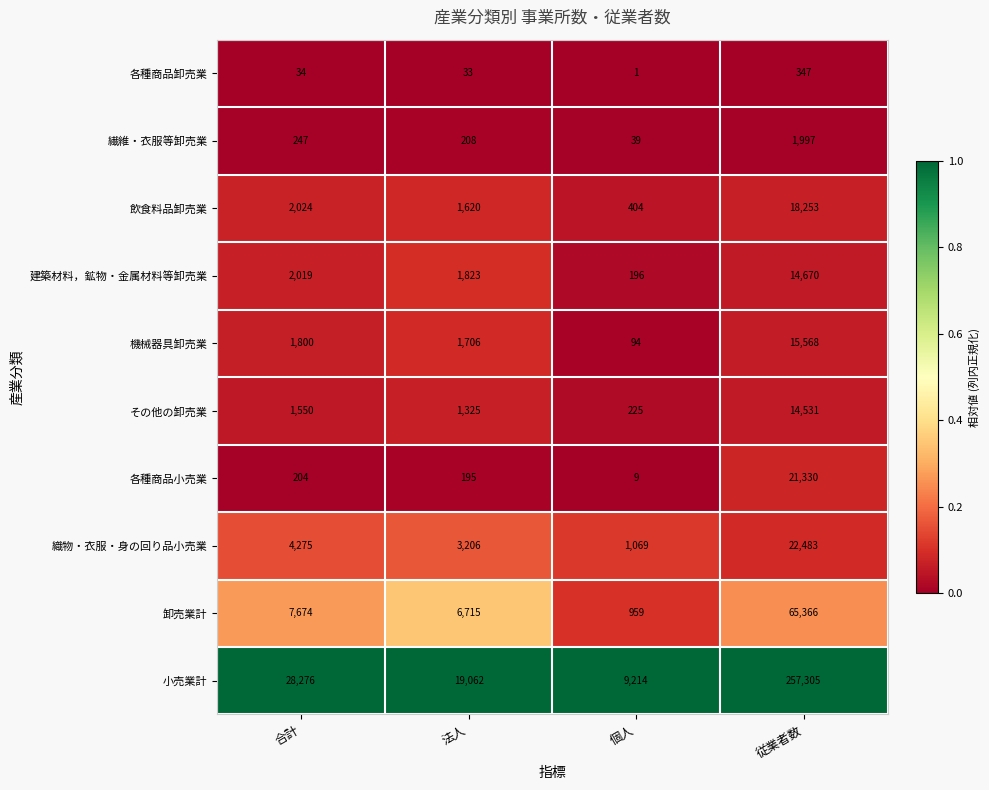

What is the difference between the maximum and minimum values in the 織物・衣服・身の回り品小売業 series?

21414